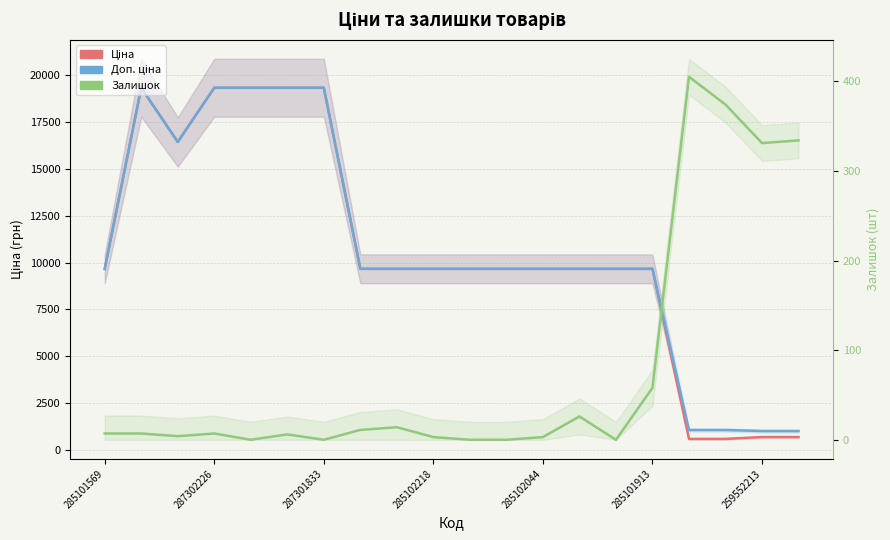

True or false: Доп. ціна and Ціна cross at least once.

False